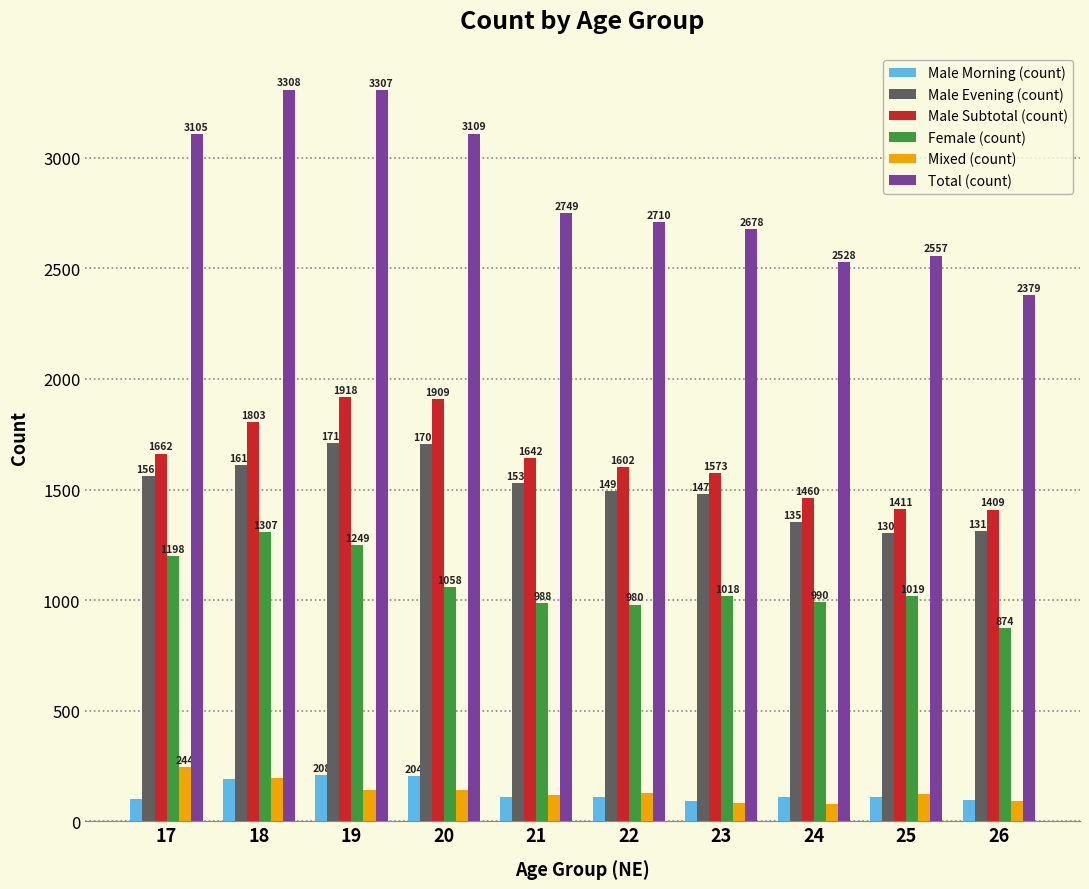

What are all the series names shown in the legend?

Male Morning (count), Male Evening (count), Male Subtotal (count), Female (count), Mixed (count), Total (count)